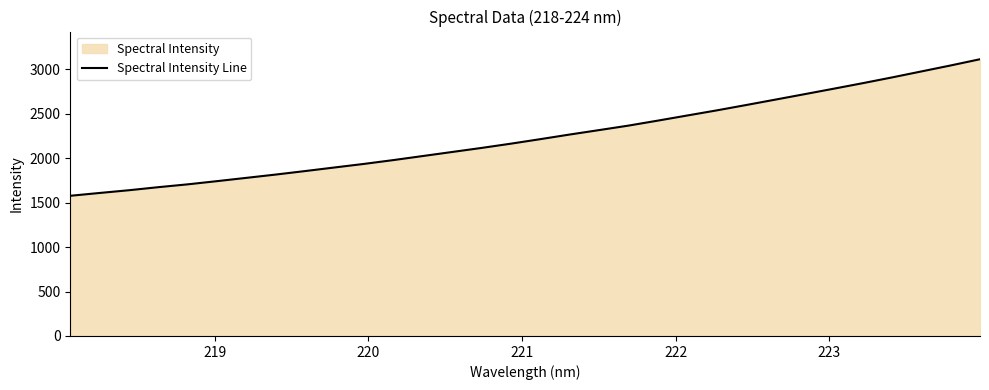

What is the difference between the maximum and minimum values?

1536.8